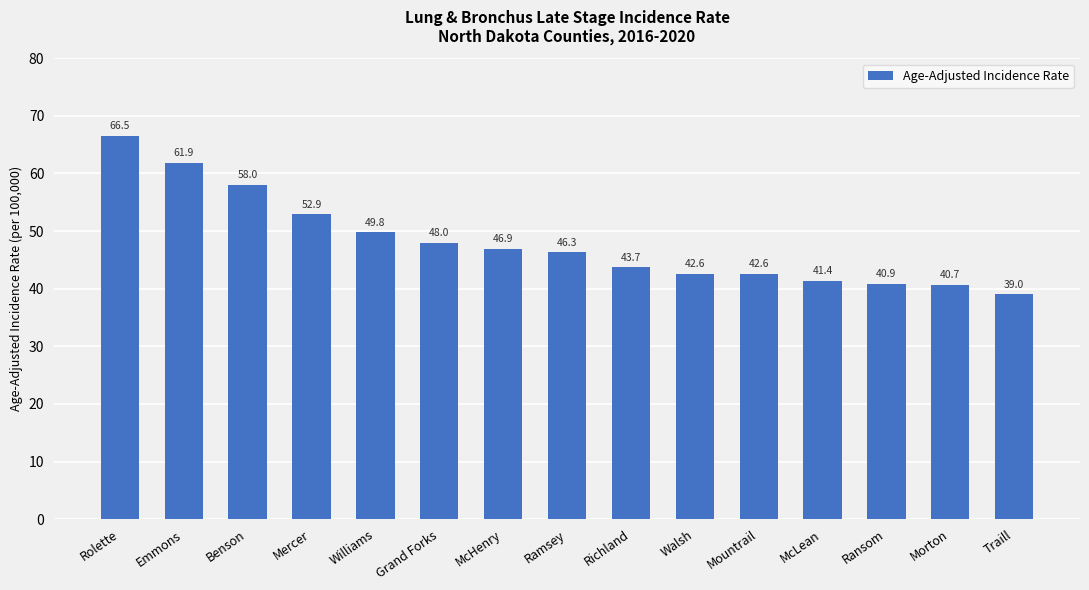

Reading left to right, extract all data points from this chart.

66.5	61.9	58.0	52.9	49.8	48.0	46.9	46.3	43.7	42.6	42.6	41.4	40.9	40.7	39.0